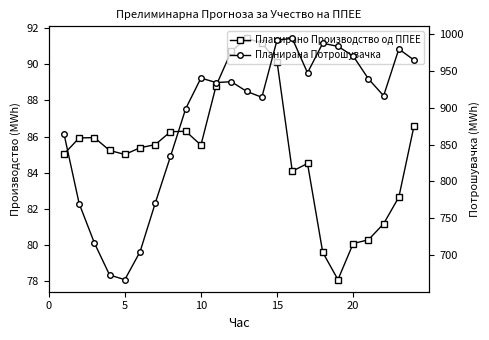

Rank the series at 5 from lowest to highest value.

Планирано Производство од ППЕЕ, Планирана Потрошувачка